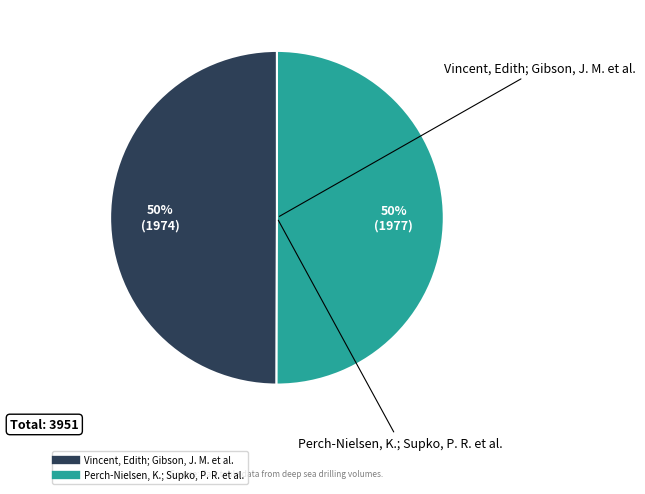

What percentage is the Vincent, Edith; Gibson, J. M. et al. slice, to the nearest percent?

50%